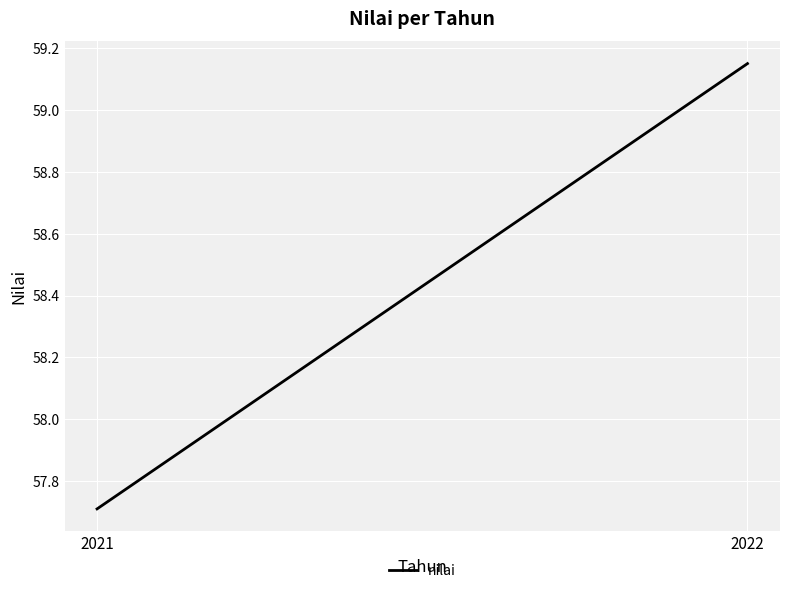

Reading right to left, what are all the values shown in this chart?

59.1	57.7